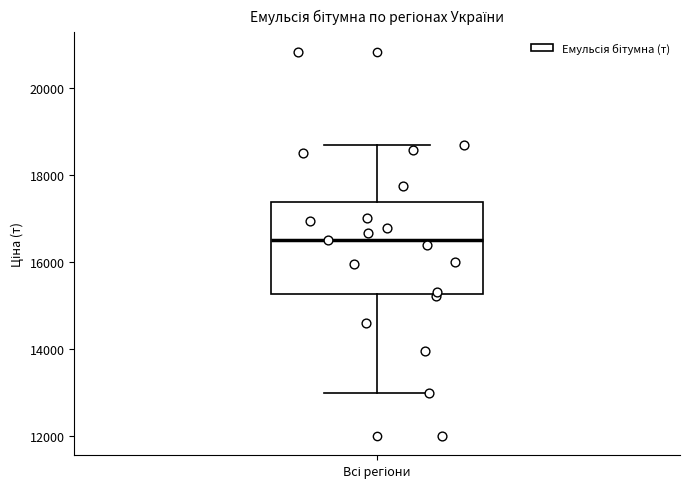

Read this box plot against the y-axis: the position of the median line, the range covered by the box, and the ends of both whiskers. The values are not printed on the chart, so give them approximately, as read against the axis.

median 16600, box 15200 to 17400, whiskers 13000 to 18600